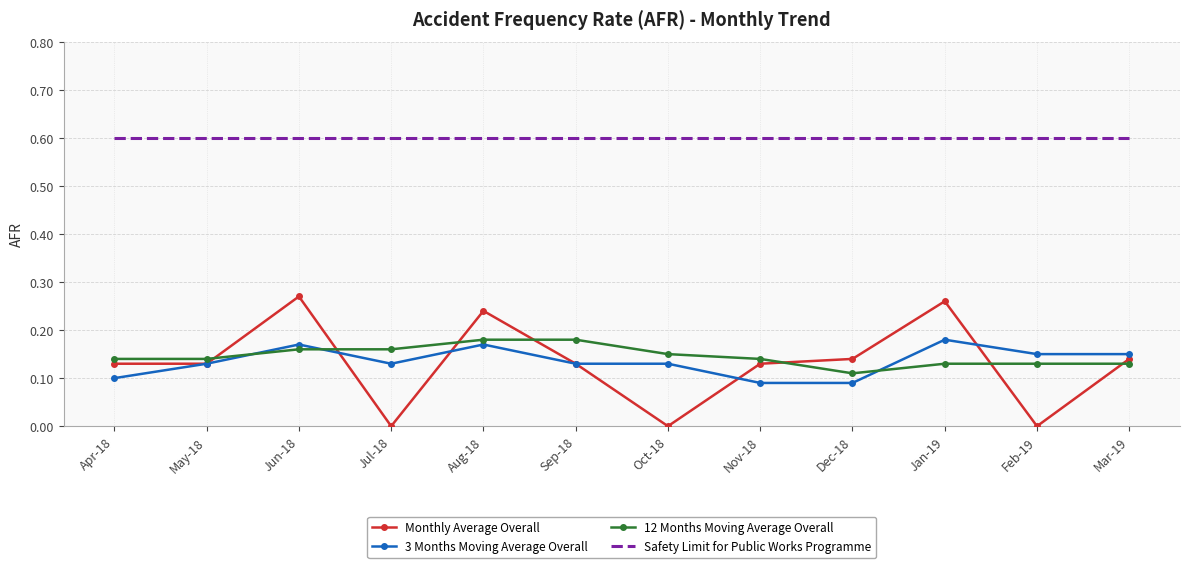

Count the number of categories in the chart.

12